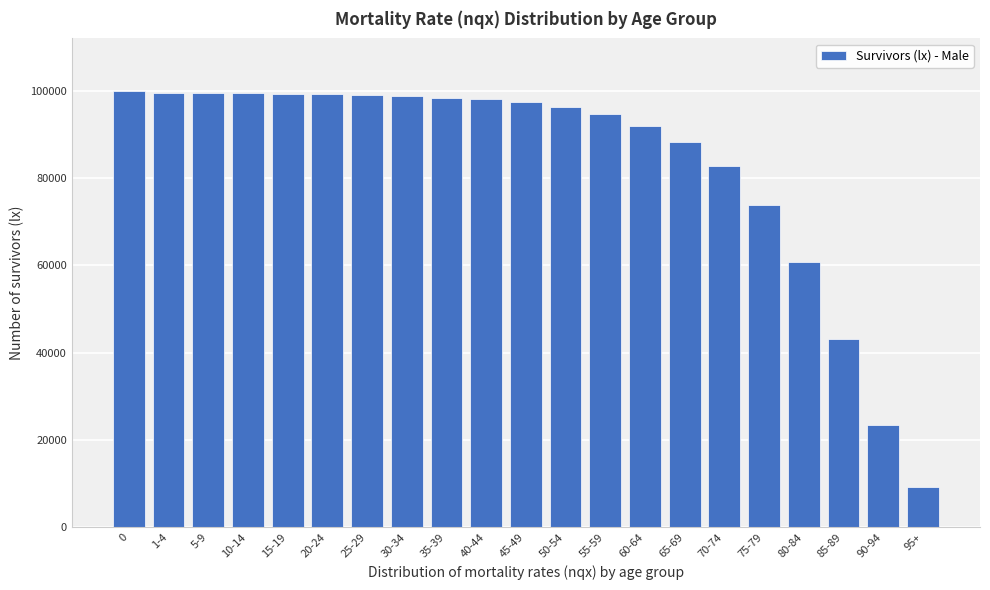

What is the difference between the maximum and minimum values?

90672